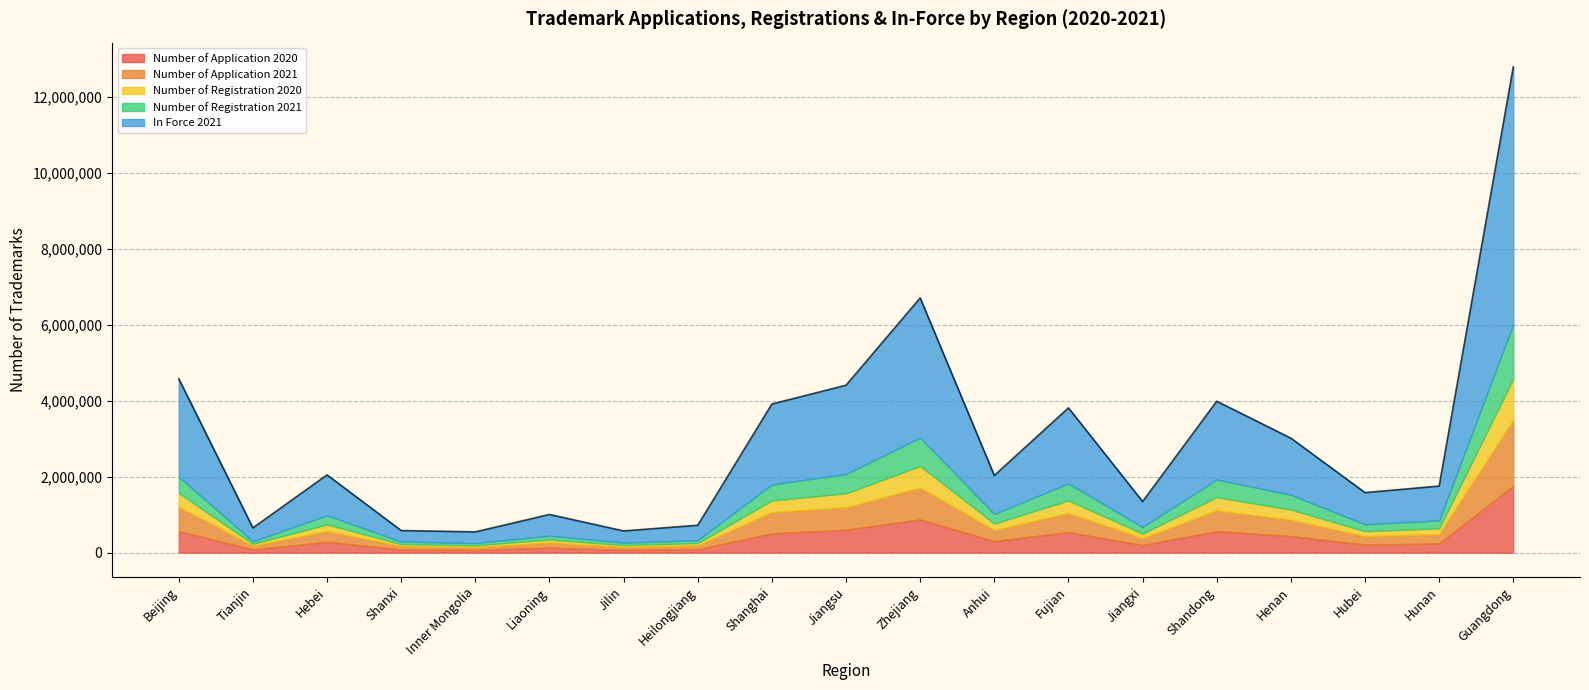

What are all the series names shown in the legend?

Number of Application 2020, Number of Application 2021, Number of Registration 2020, Number of Registration 2021, In Force 2021